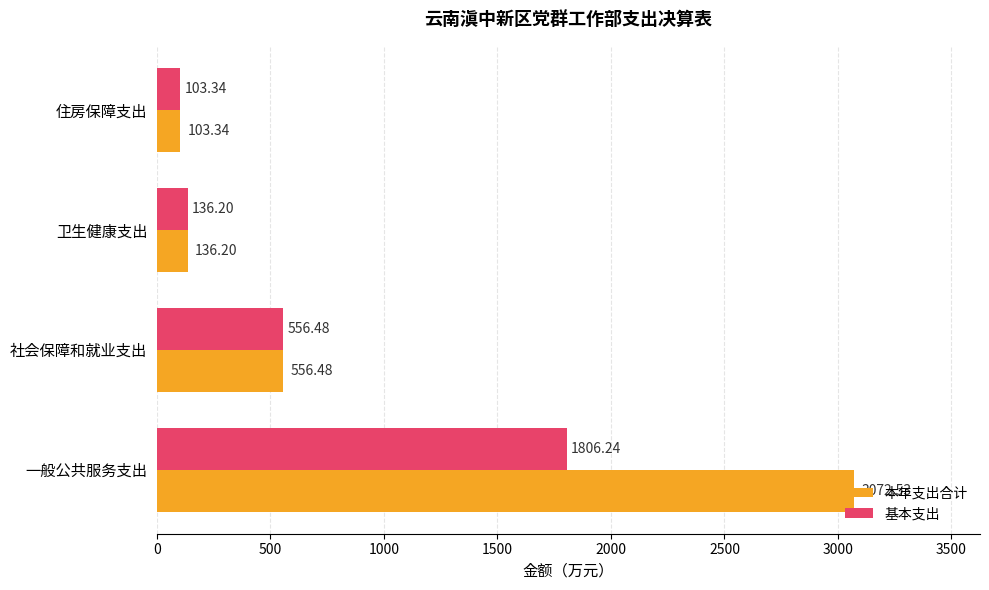

How many values in the 基本支出 series are below 556?

2